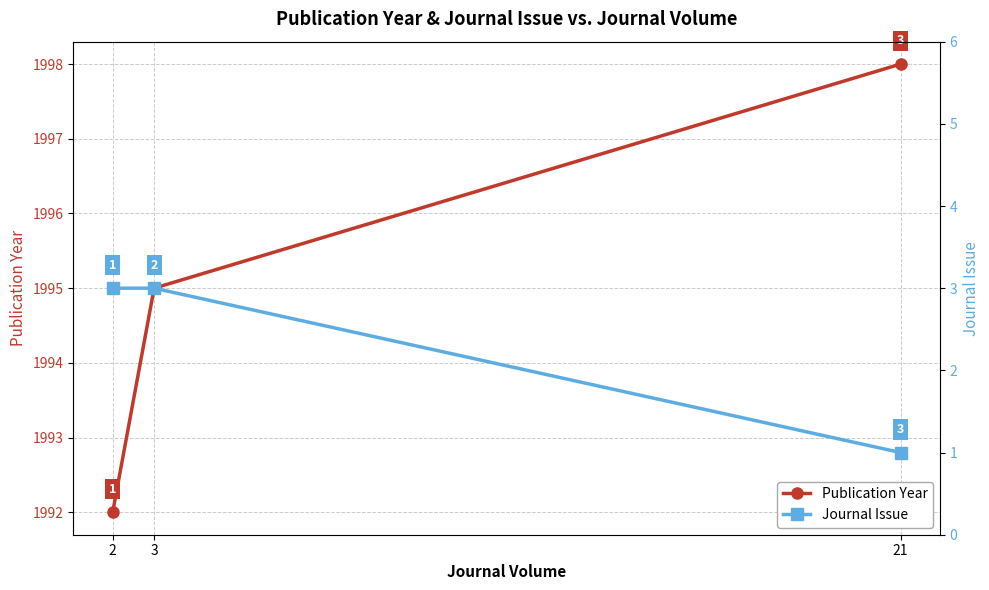

Between 21 and 3, which is larger?

21